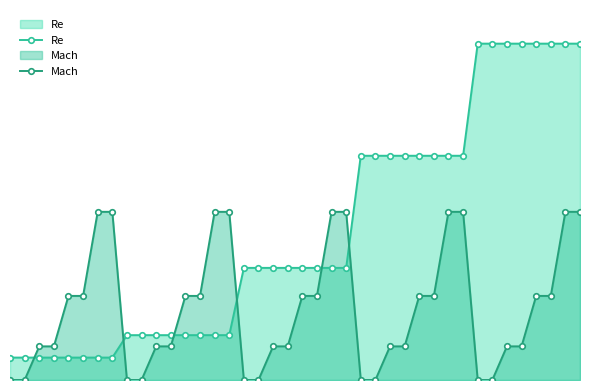

At how many categories does at least one series exceed 0?

40